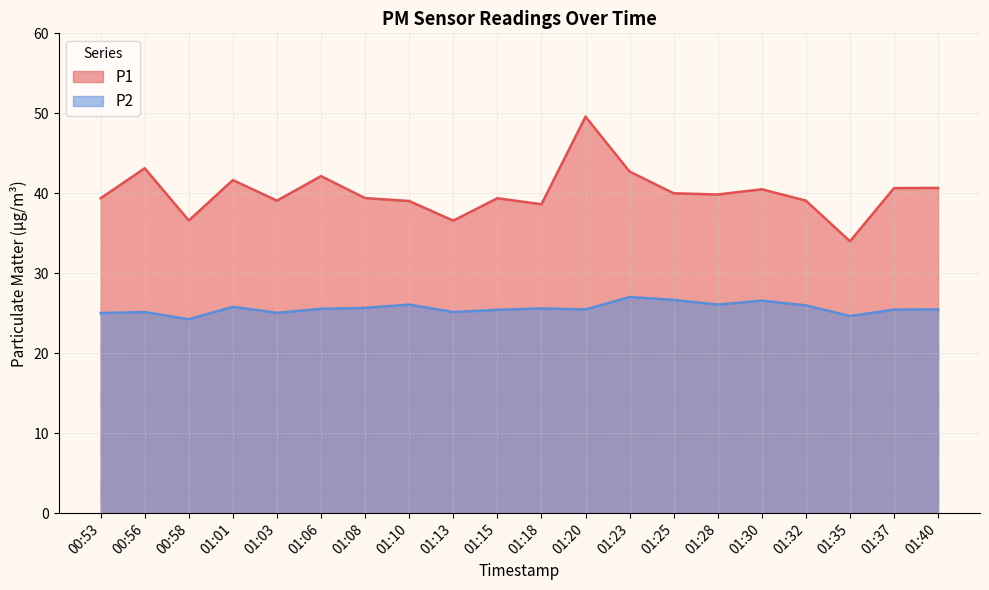

What are all the series names shown in the legend?

P1, P2